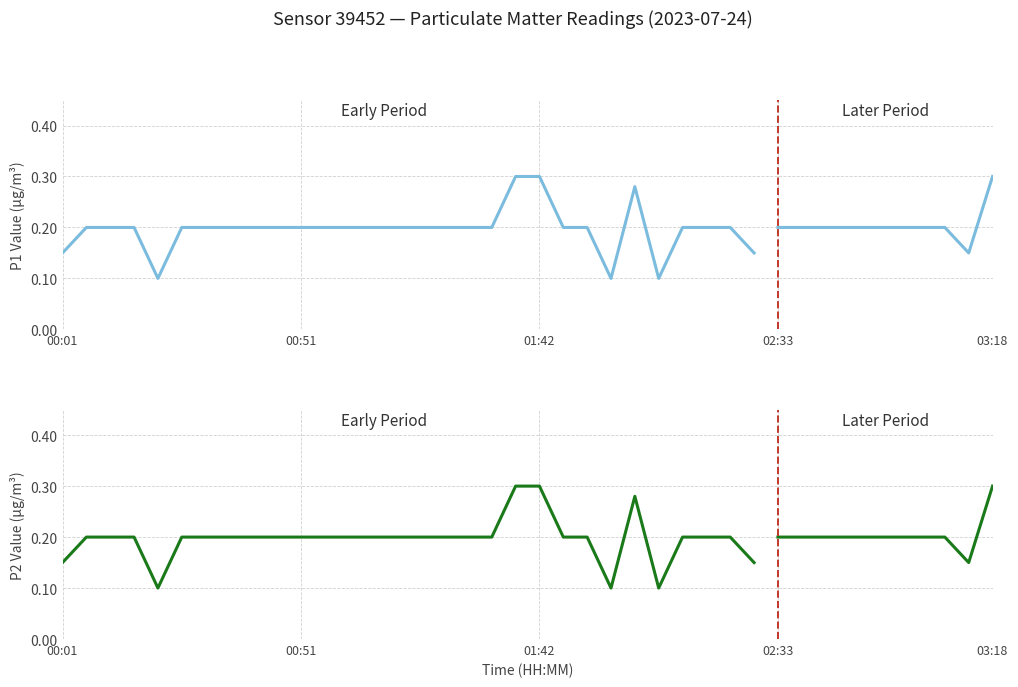

True or false: P2 and P1 intersect in this chart.

False